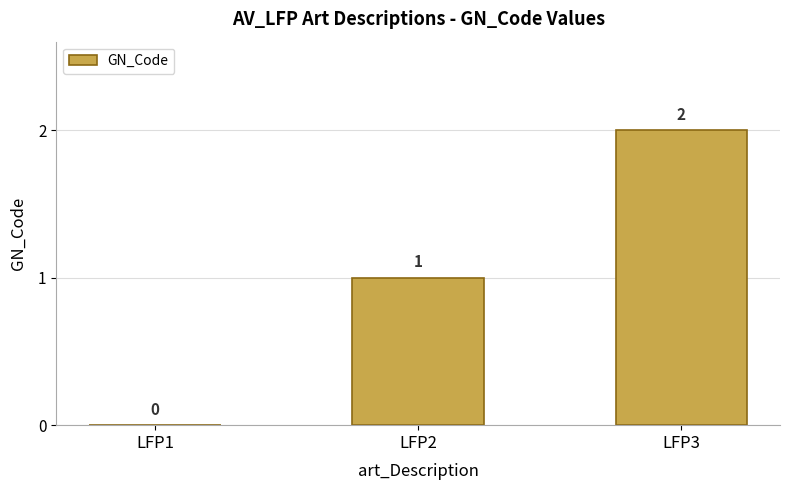

How many values are above zero?

2